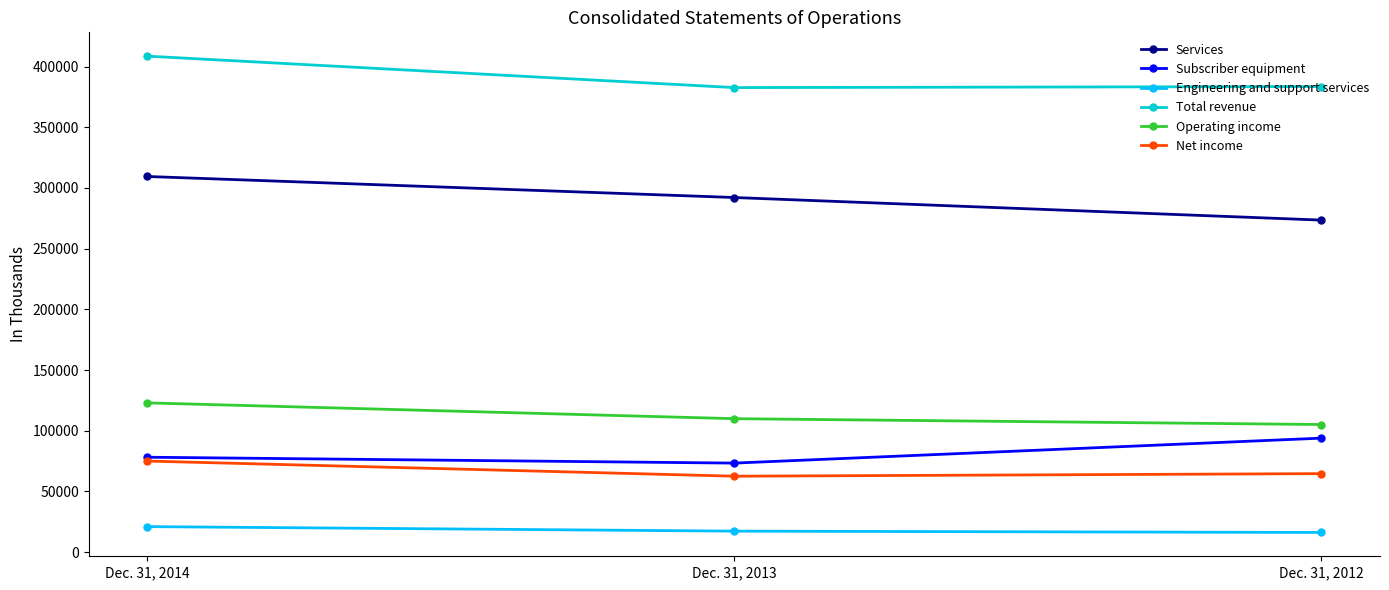

How many lines are shown in the chart?

6